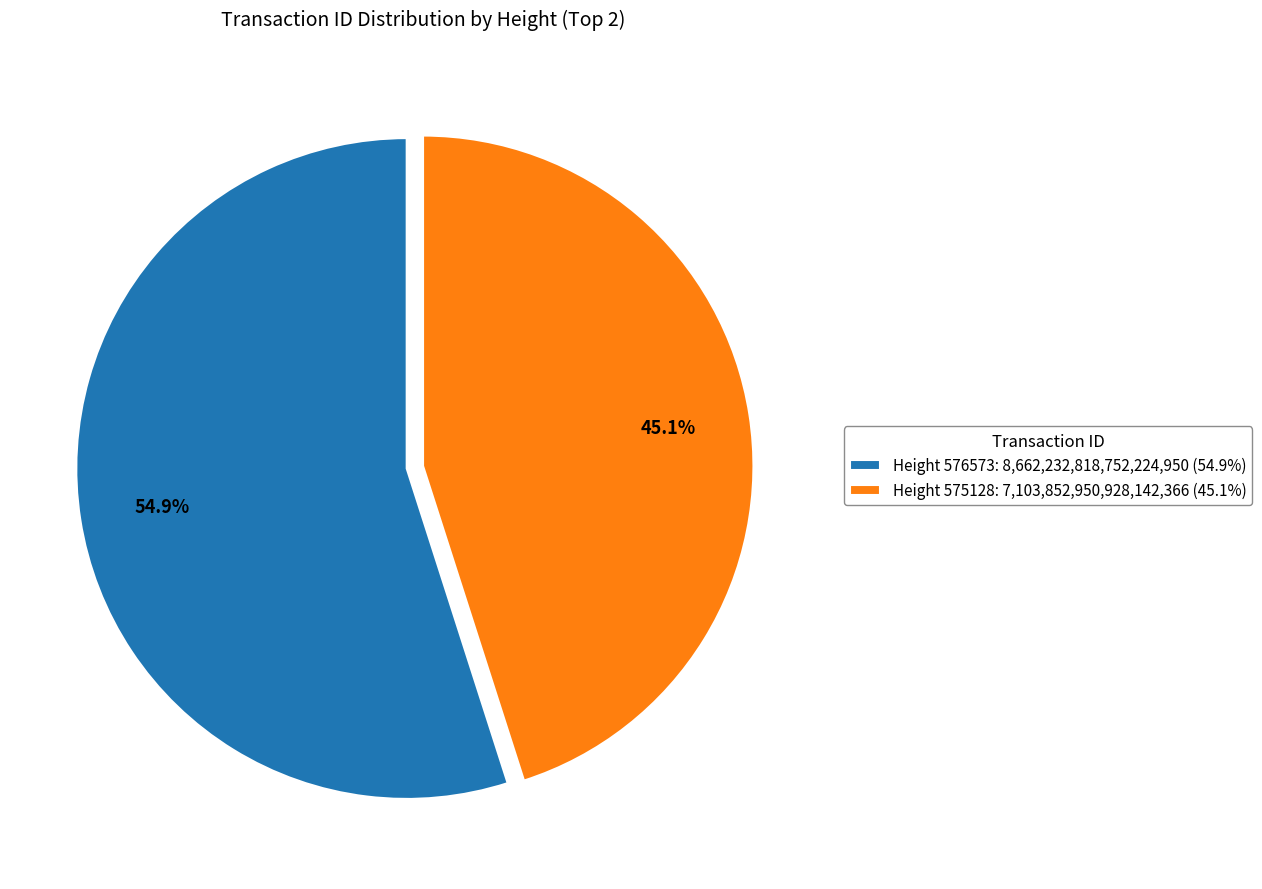

To the nearest percent, what is the difference between the largest and smallest slice percentages?

10%